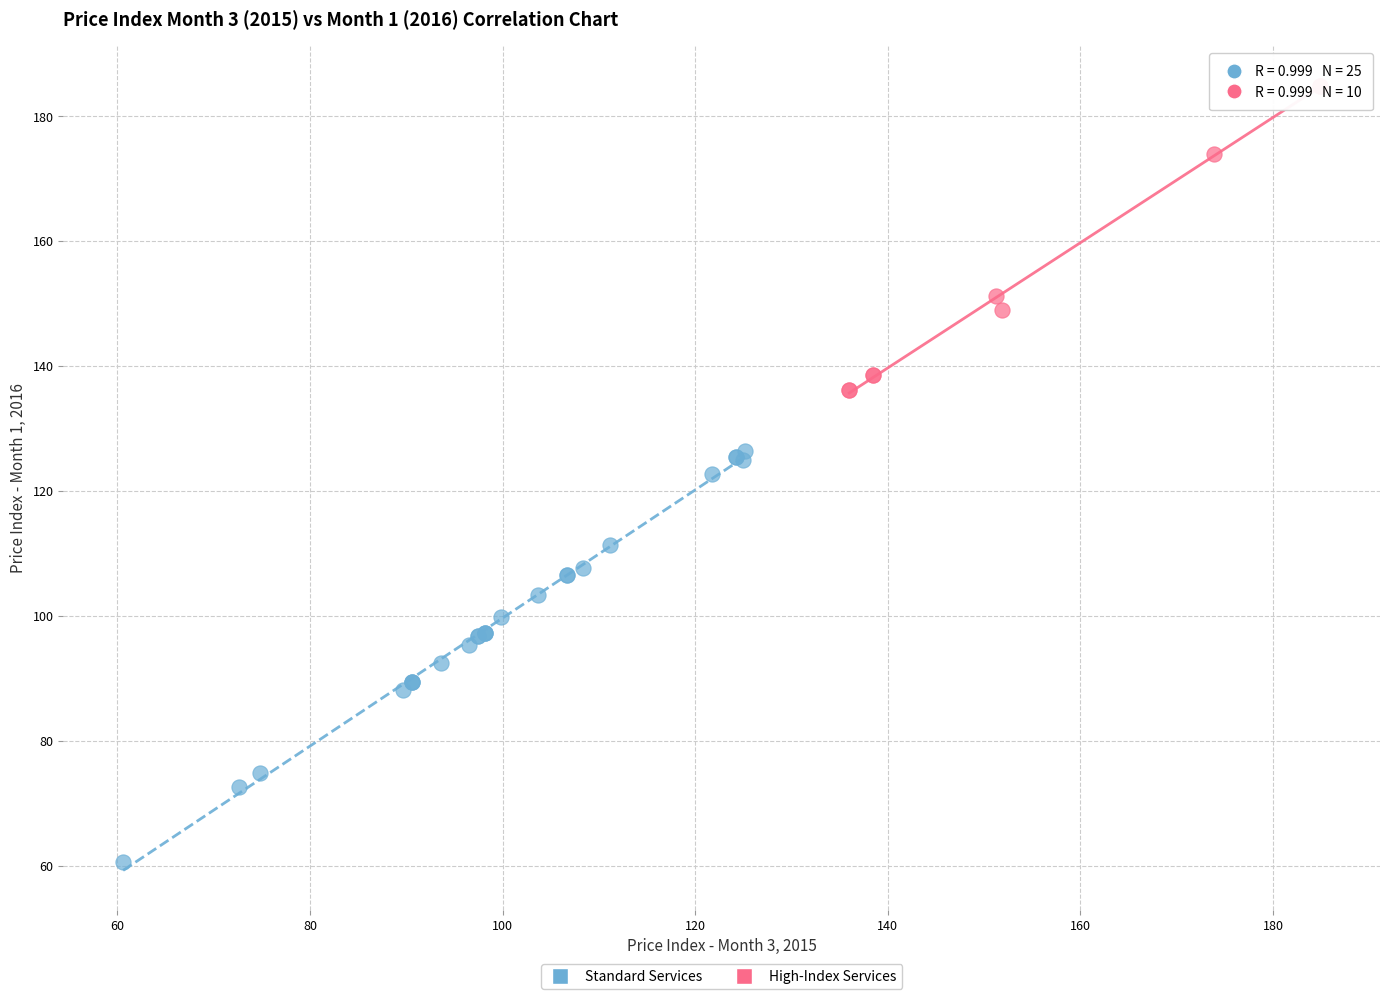

Which series reaches the maximum Y coordinate?

High-Index Services